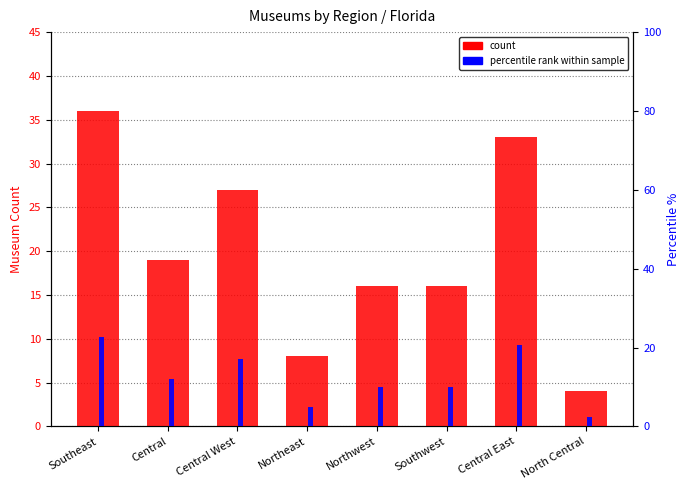

Which category has the highest value in the count series?

Southeast